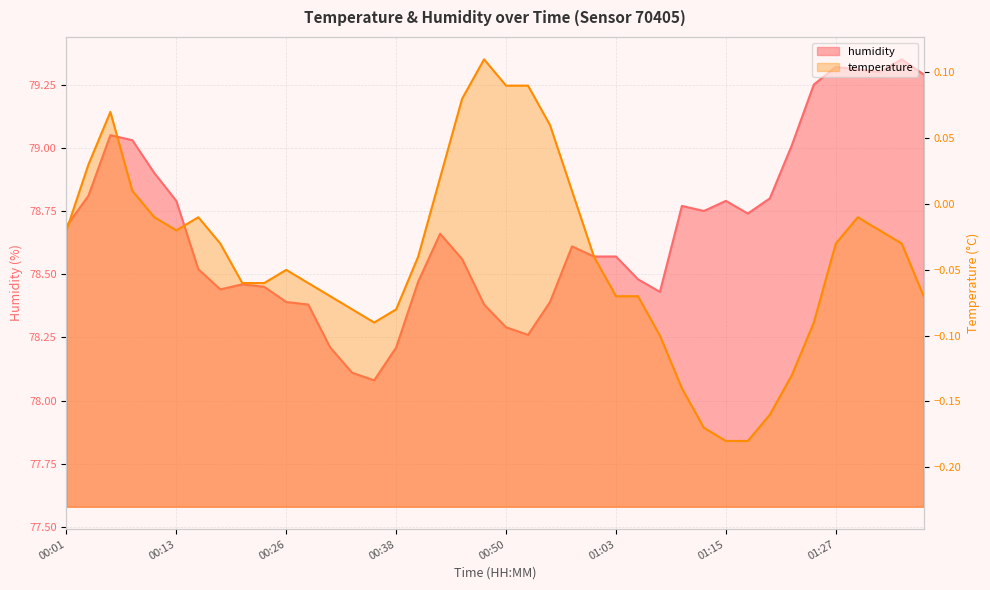

True or false: humidity and temperature intersect in this chart.

False